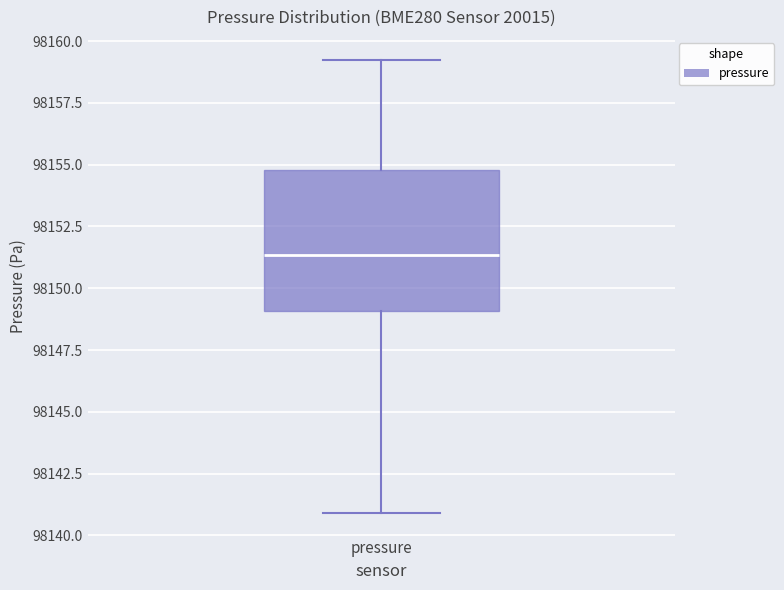

Where is the upper edge of the box for pressure on the y-axis? The values are not printed on the chart, so give them approximately, as read against the axis.

98155.0